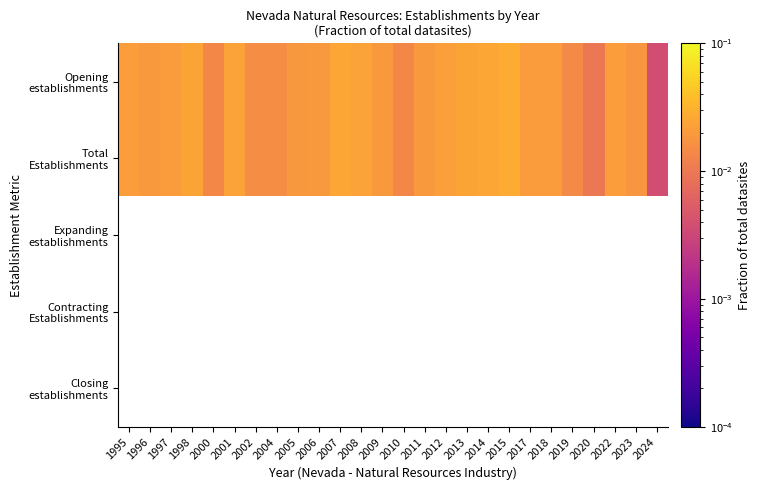

Which has a higher value, 1998 or 2012?

1998